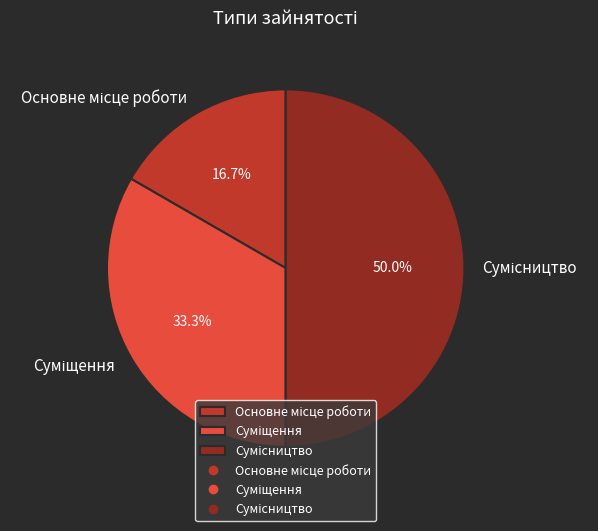

Is it true that Сумісництво is 64% of the pie?

False